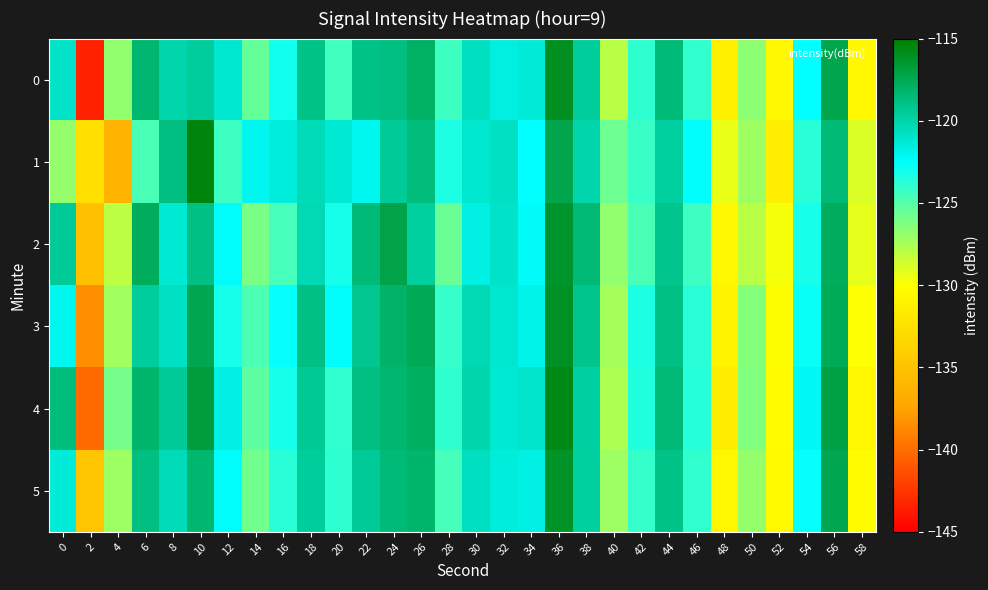

What is the difference between the highest and lowest values at 48?

2.2